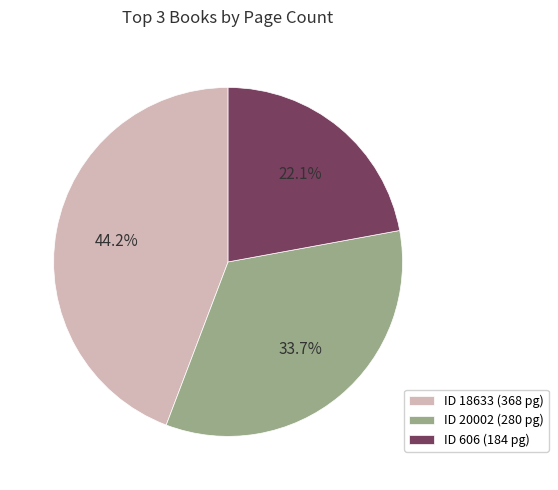

Rank the categories by value from lowest to highest.

ID 606 (184 pg), ID 20002 (280 pg), ID 18633 (368 pg)